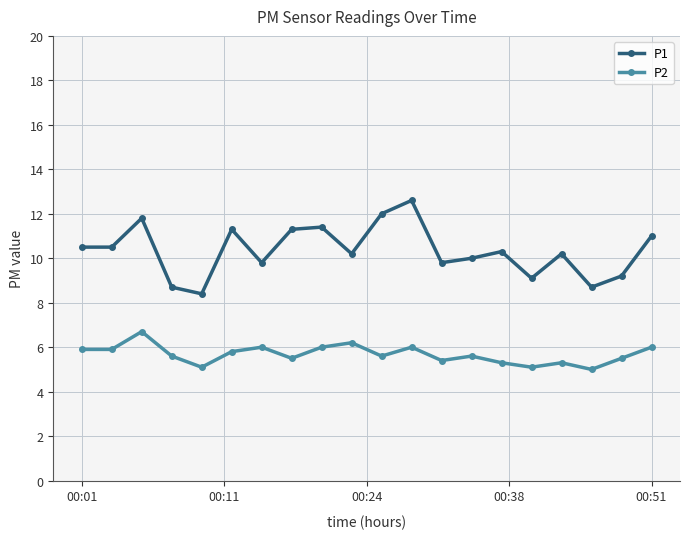

What are all the series names shown in the legend?

P1, P2